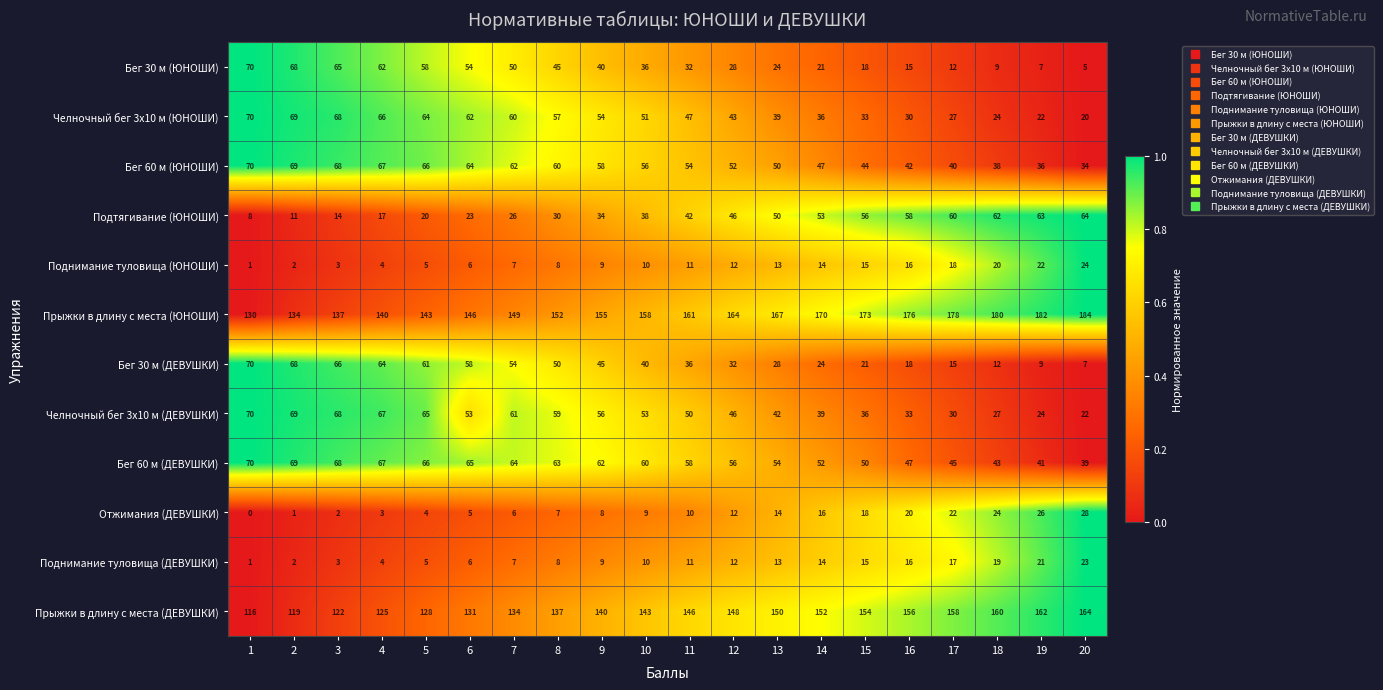

Which series changed the most between 2 and 5?

Бег 30 м (ЮНОШИ)